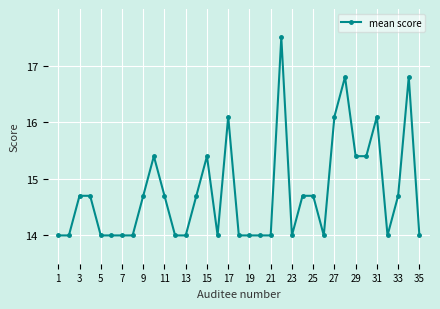

Reading left to right, what are all the values shown in this chart?

14.0	14.0	14.7	14.7	14.0	14.0	14.0	14.0	14.7	15.4	14.7	14.0	14.0	14.7	15.4	14.0	16.1	14.0	14.0	14.0	14.0	17.5	14.0	14.7	14.7	14.0	16.1	16.8	15.4	15.4	16.1	14.0	14.7	16.8	14.0